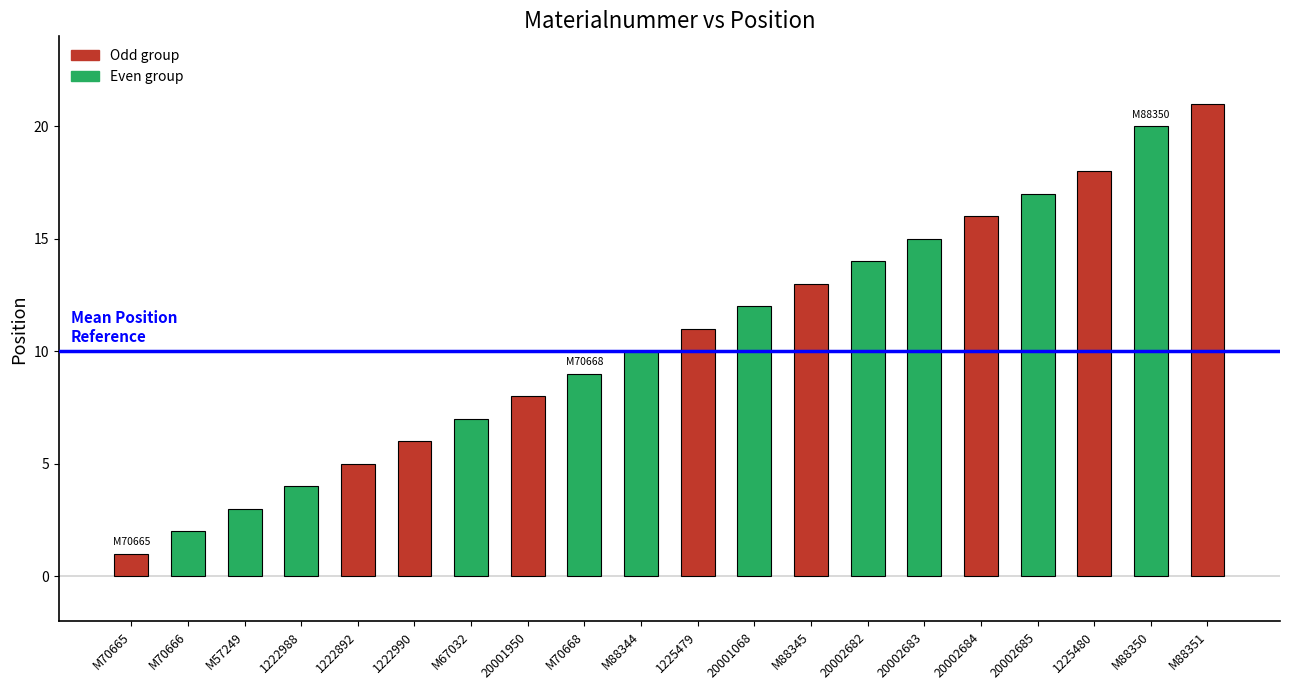

Between M70668 and 20002685, which is larger?

20002685